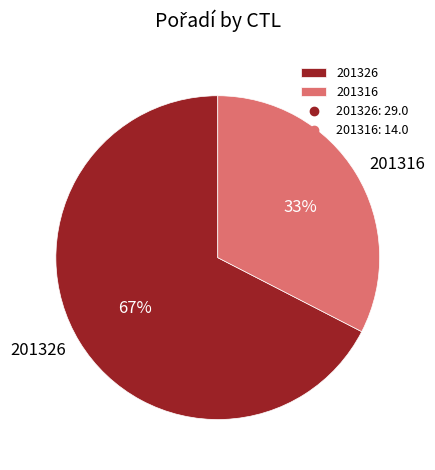

Do 201326 and 201316 together represent more than half of the pie?

Yes